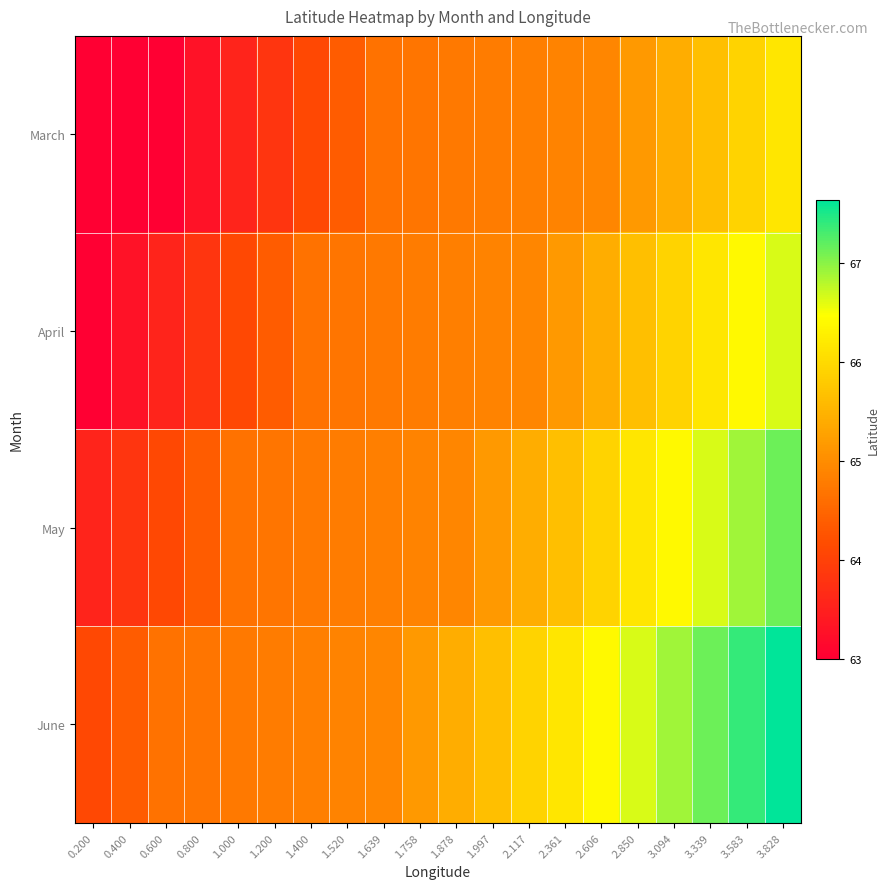

What is the total value across all series at 2.606?

262.6